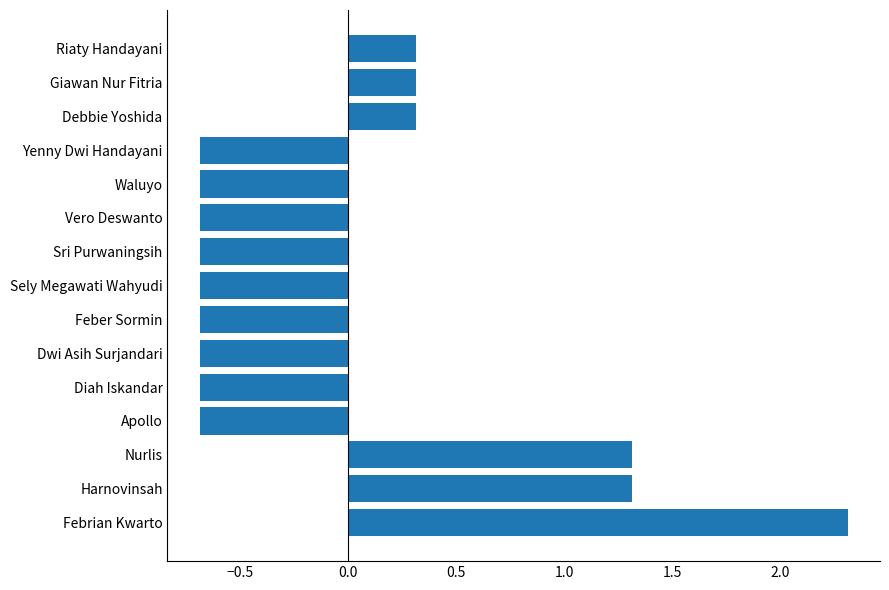

The chart shows a value of 1.3 at Harnovinsah. True or false?

True